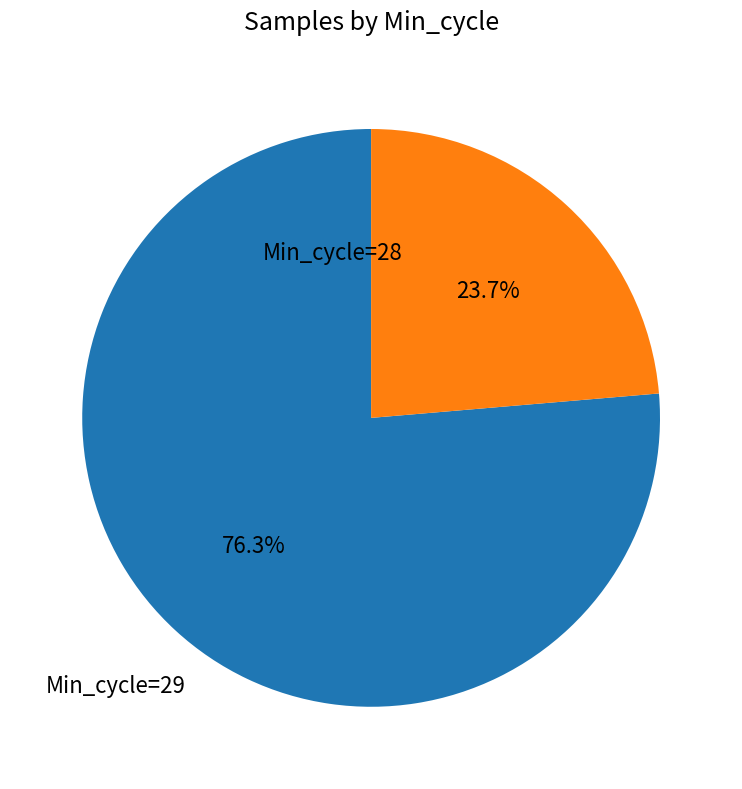

Is there a majority slice in this chart?

Yes